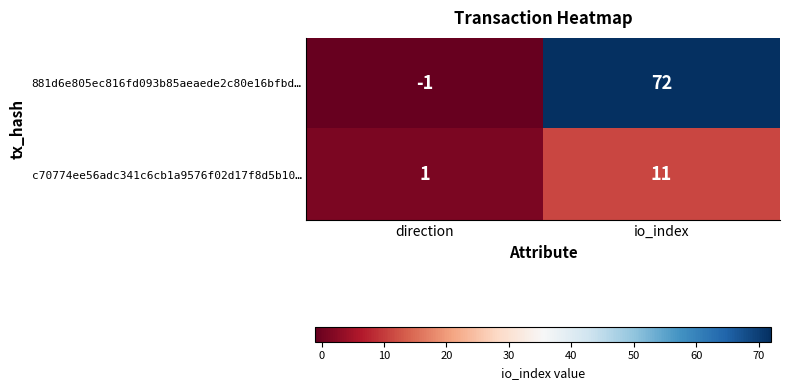

The c70774ee56adc341c6cb1a9576f02d17f8d5b10… series shows 1 at direction. True or false?

True